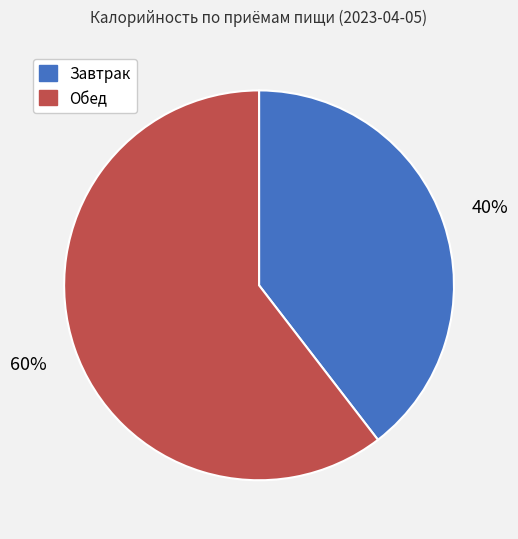

Approximately how many times larger is the value at Завтрак compared to Обед?

0.7